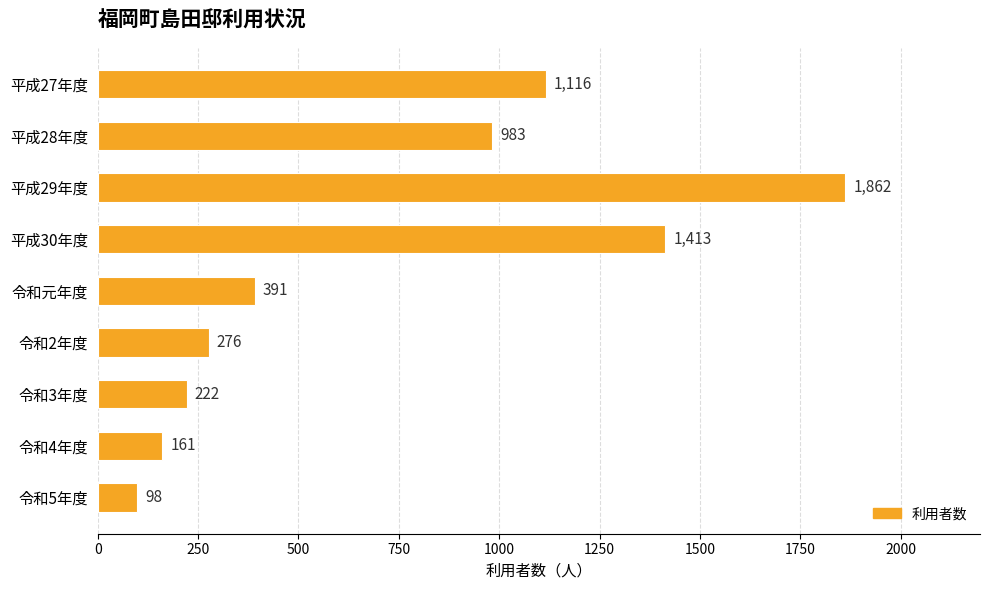

What is the maximum value shown in the chart?

1862